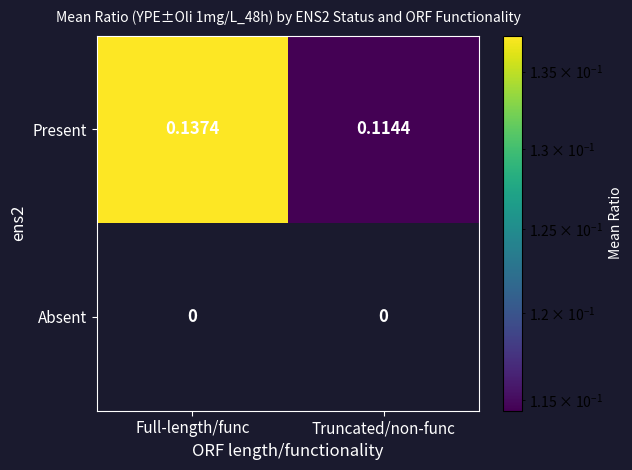

Where is Present nearest to the value 0?

Truncated/non-func